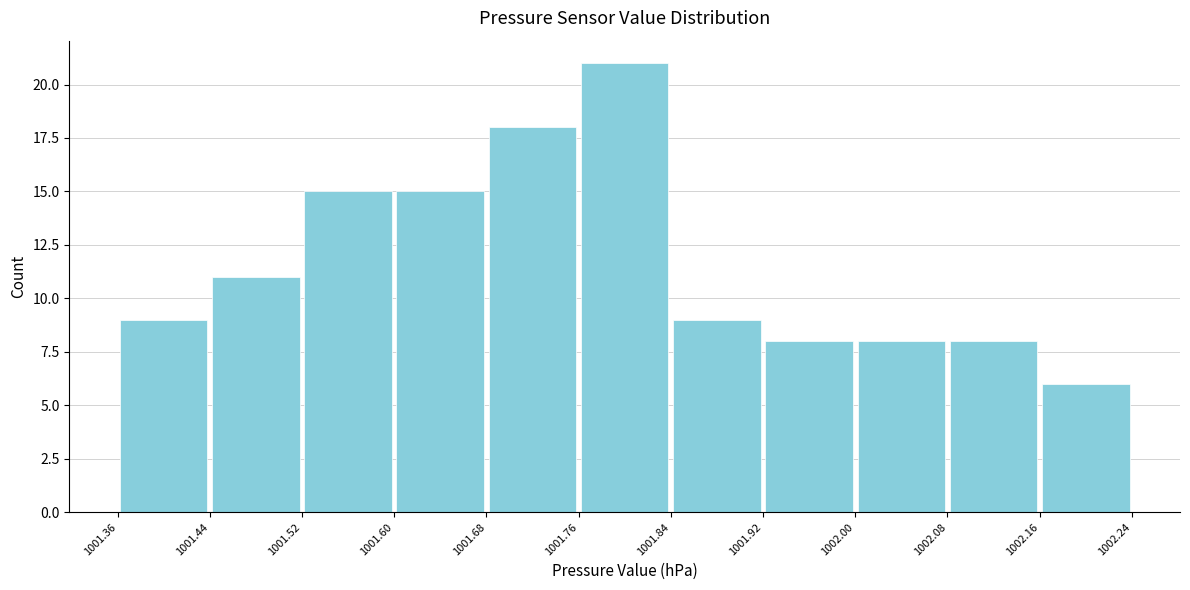

Reading left to right, transcribe this chart: for each bar, give the range it covers on the x-axis and its height. The values are not printed on the chart, so give them approximately, as read against the axis.

1001.36 to 1001.44: 9
1001.44 to 1001.52: 11
1001.52 to 1001.60: 15
1001.60 to 1001.68: 15
1001.68 to 1001.76: 18
1001.76 to 1001.84: 21
1001.84 to 1001.92: 9
1001.92 to 1002.00: 8
1002.00 to 1002.08: 8
1002.08 to 1002.16: 8
1002.16 to 1002.24: 6